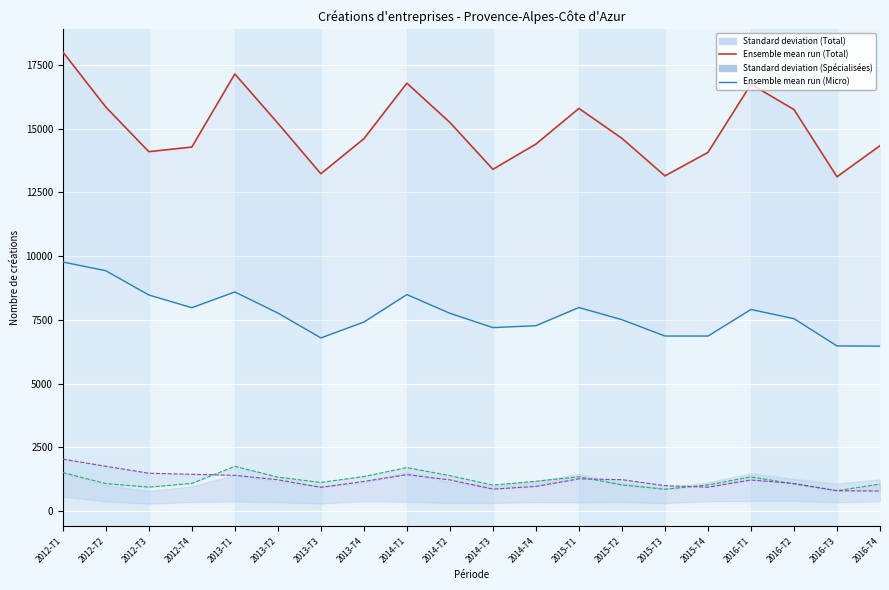

What is the label of the 19th point from the left?

2016-T3